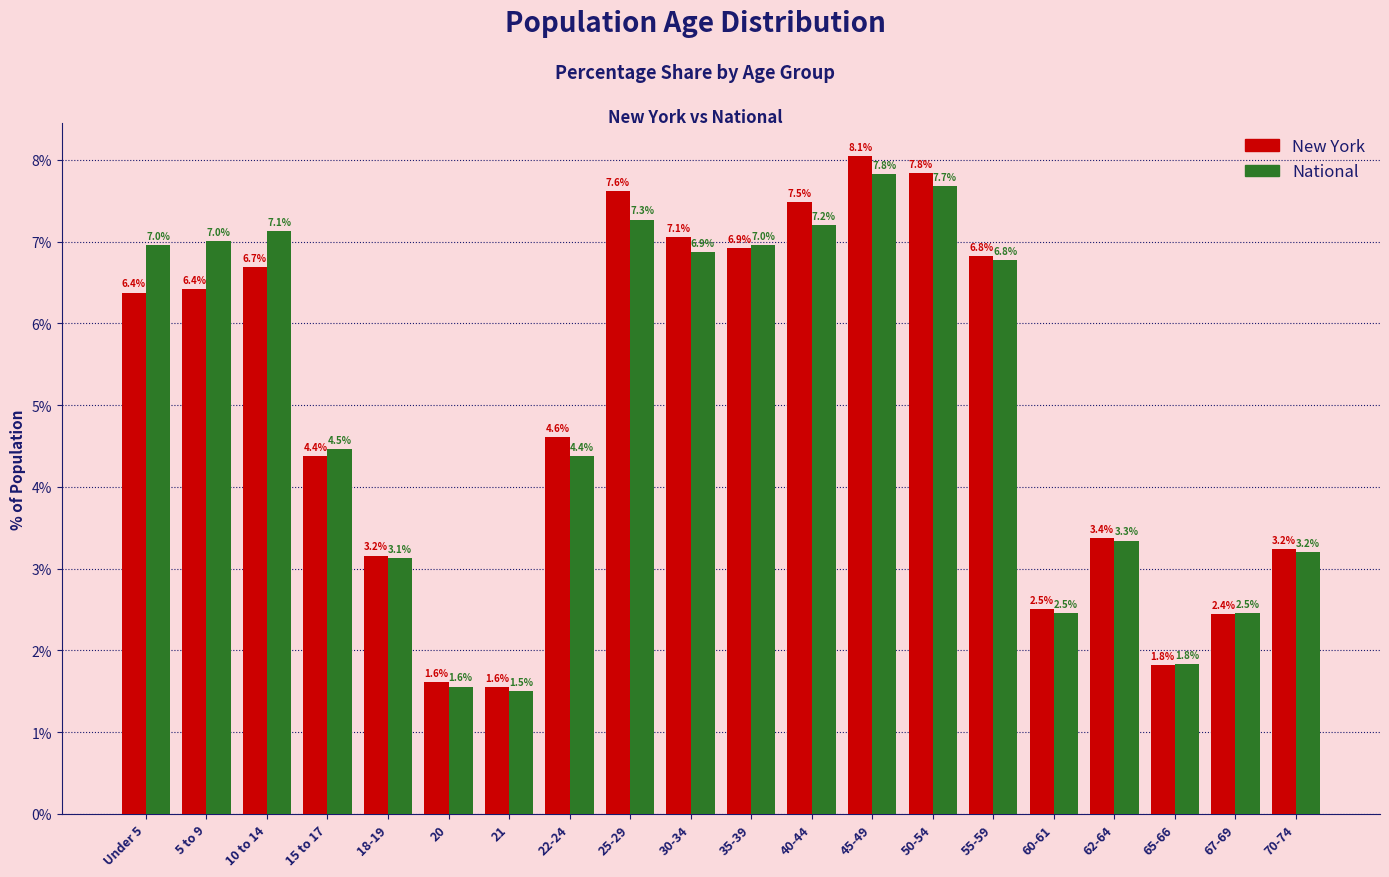

At how many categories does at least one series exceed 6?

10